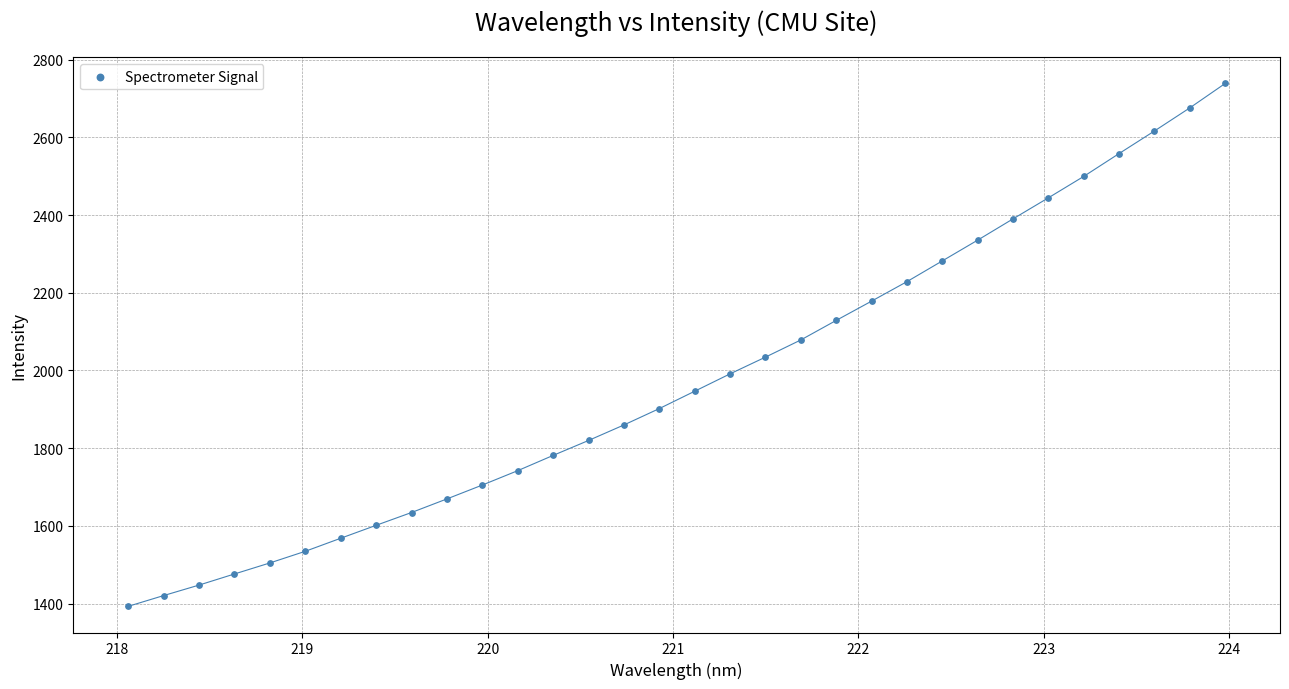

What is the range of Y values (max minus min)?

1346.1